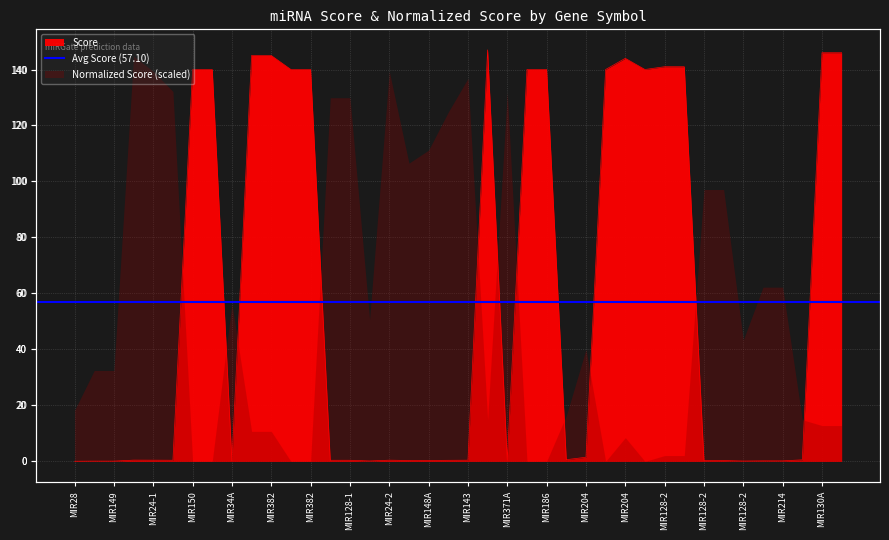

Count the number of categories in the chart.

40